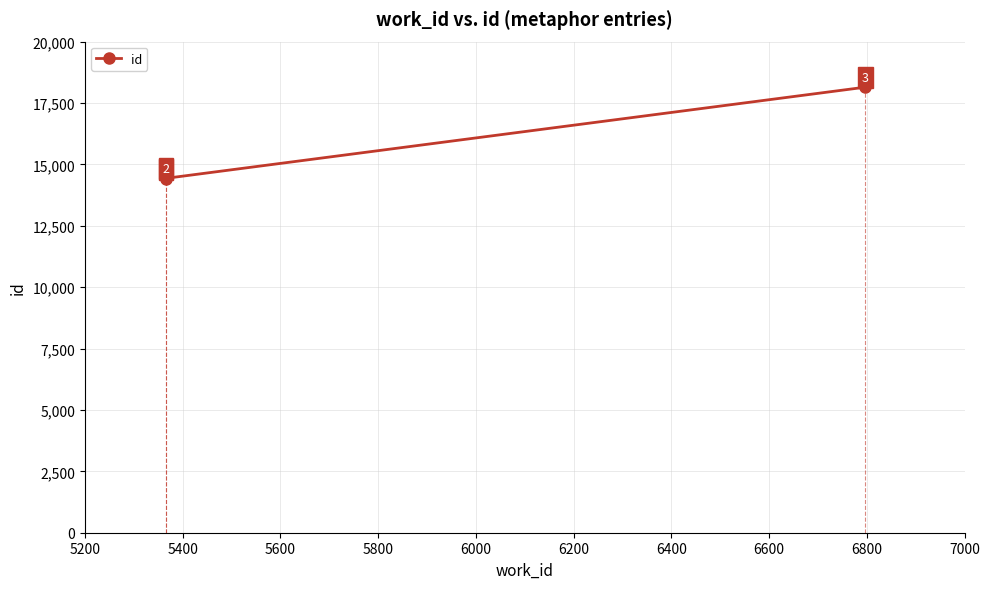

At which label is the value closest to 16268?

5400